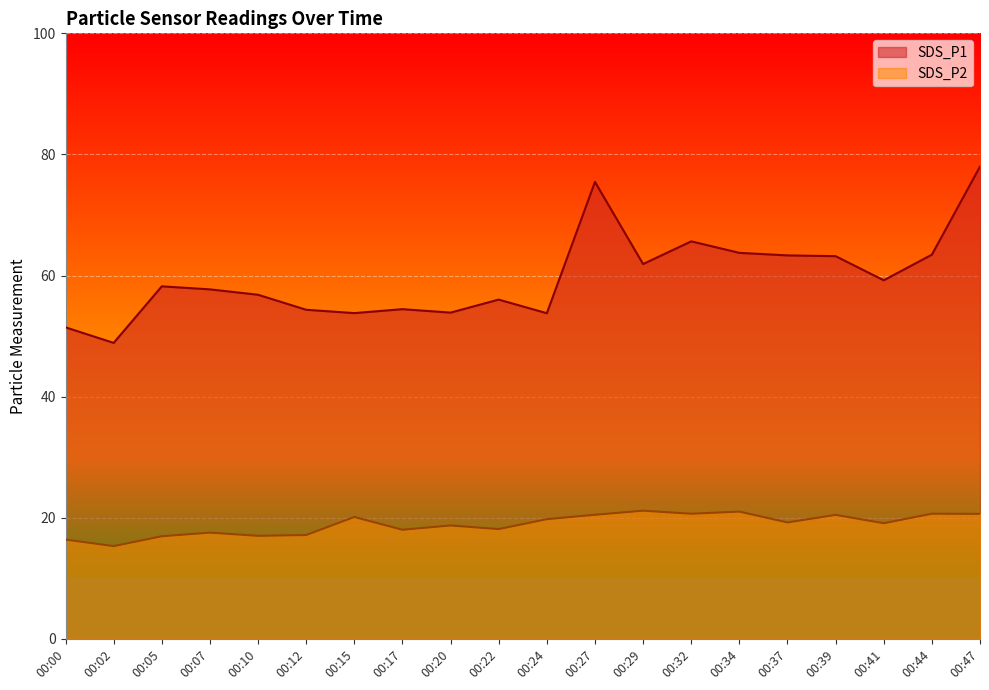

How many lines are shown in the chart?

2